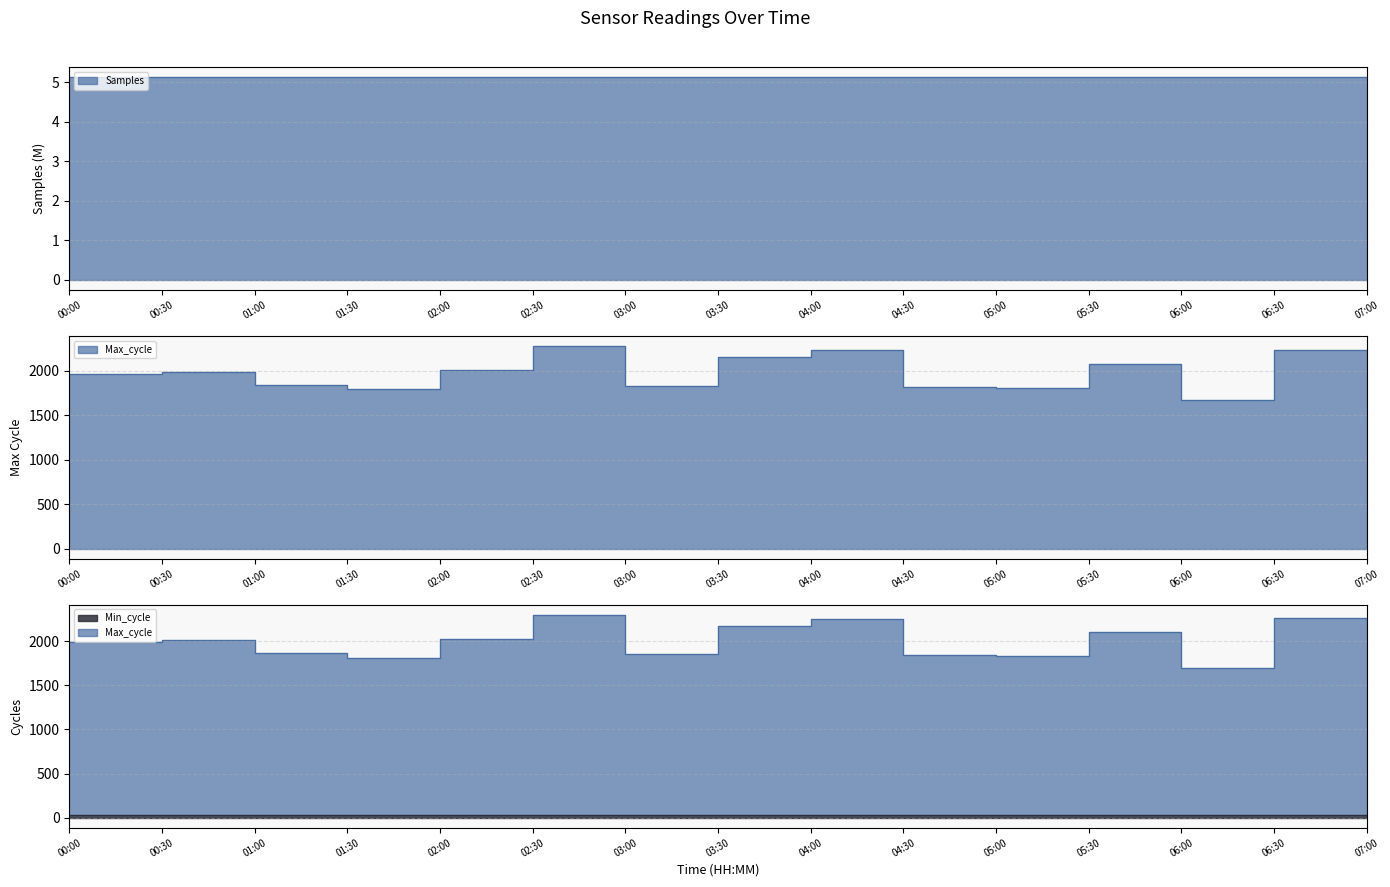

Does the chart have visible grid lines?

Yes